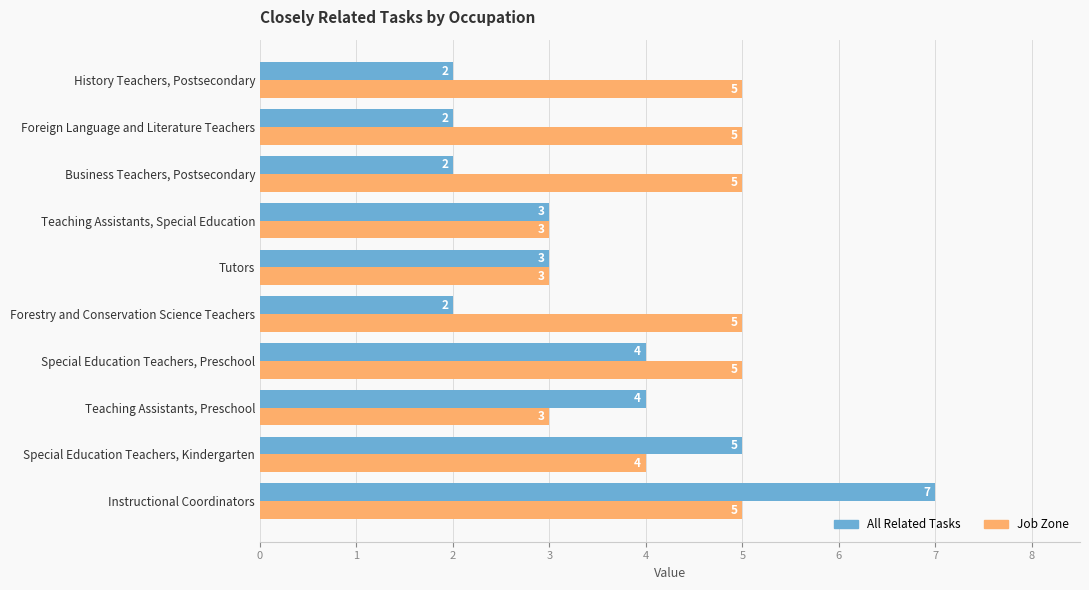

What is the difference between the second highest and minimum values in the All Related Tasks series?

3